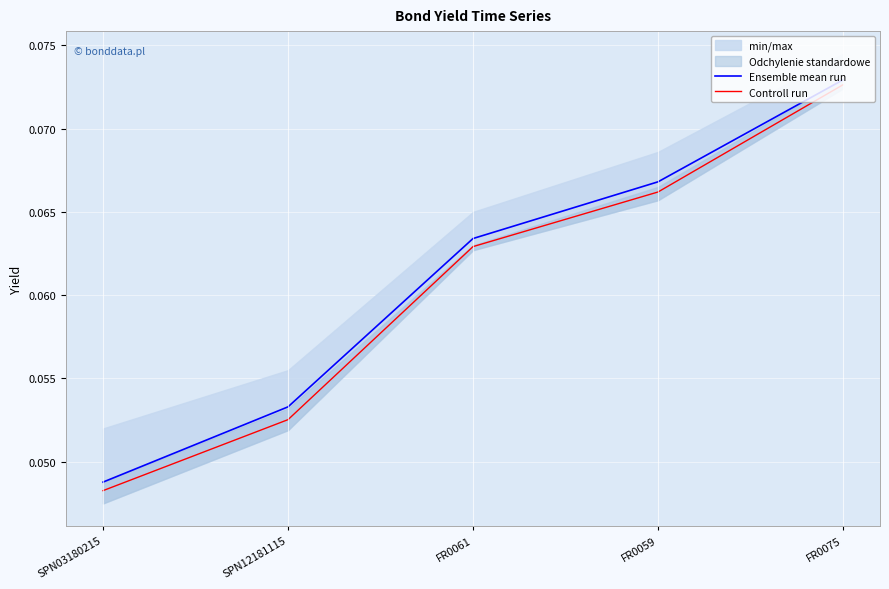

Rank the series by their average value, from highest to lowest.

Ensemble mean run, Controll run